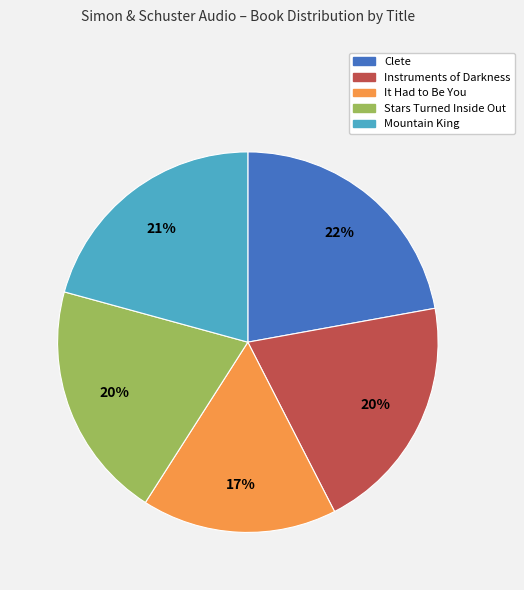

To the nearest percent, what is the average slice percentage?

20%